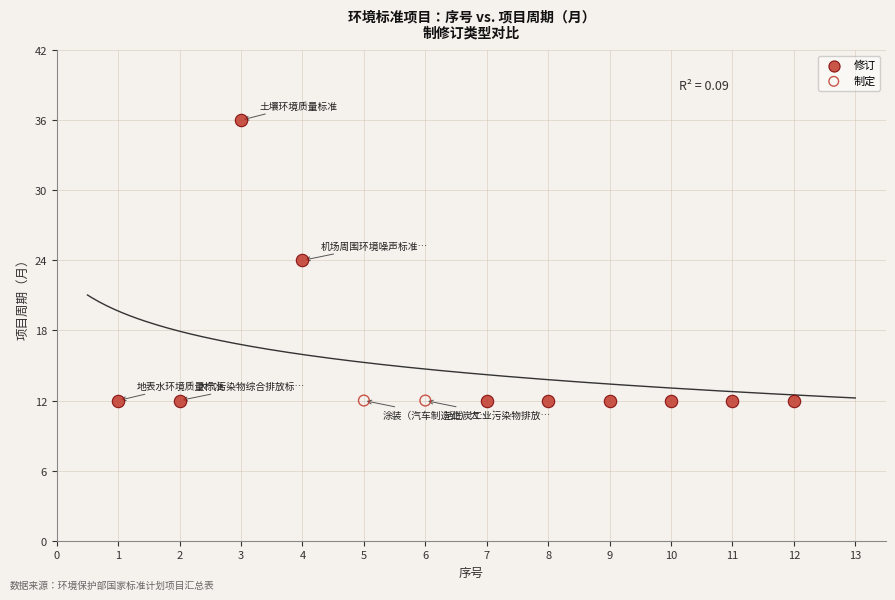

What are all the series names shown in the legend?

修订, 制定